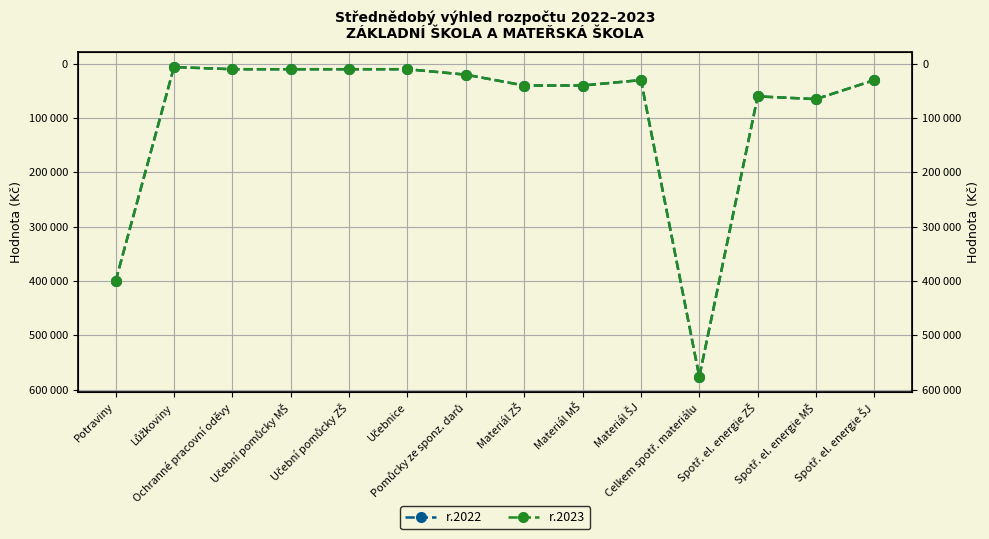

True or false: r.2022 and r.2023 intersect in this chart.

False